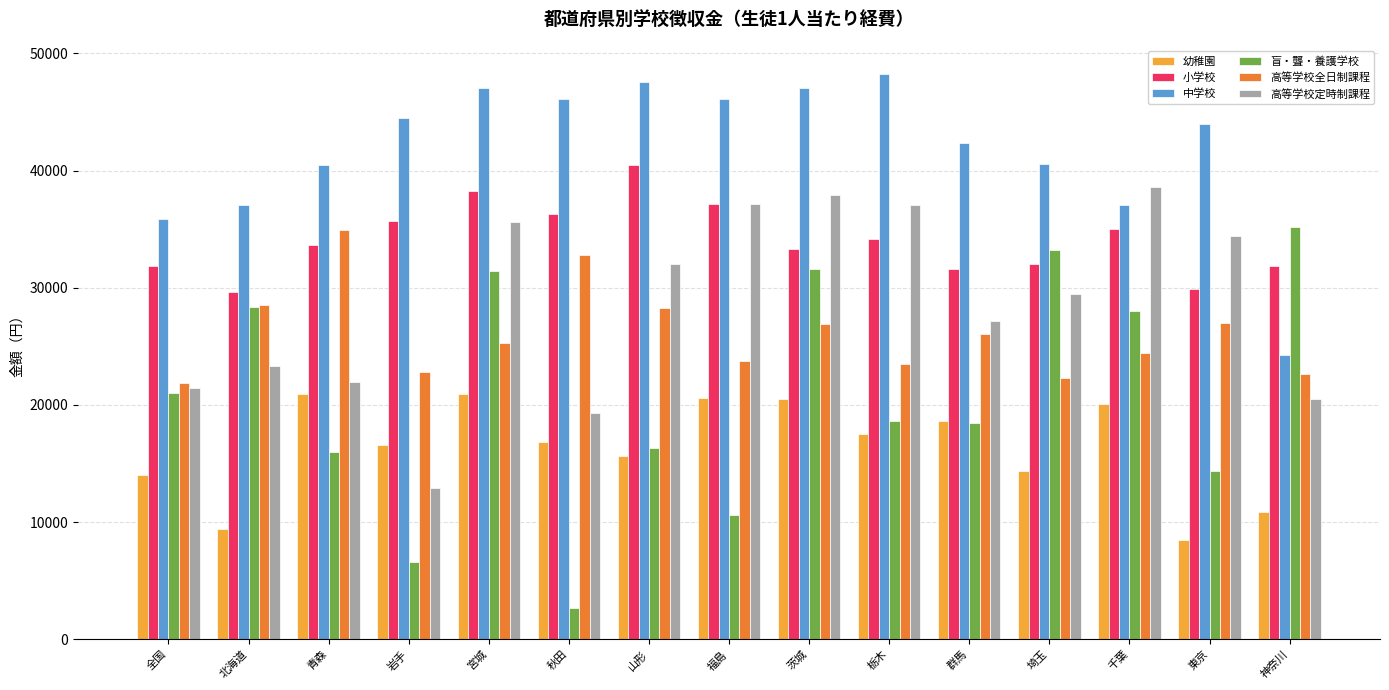

Read the 小学校 value at 埼玉.

32054